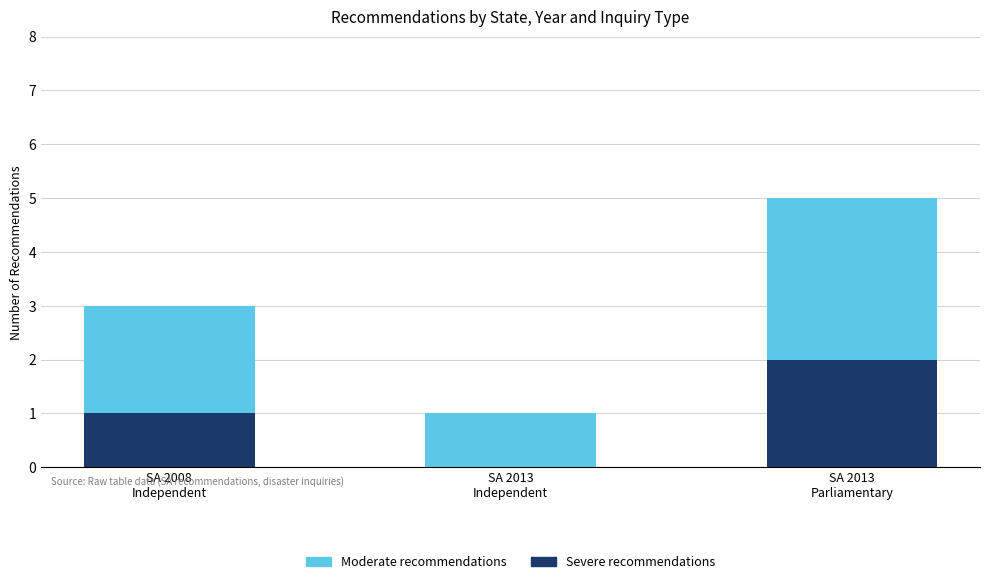

What is the average value of the Severe recommendations series?

1